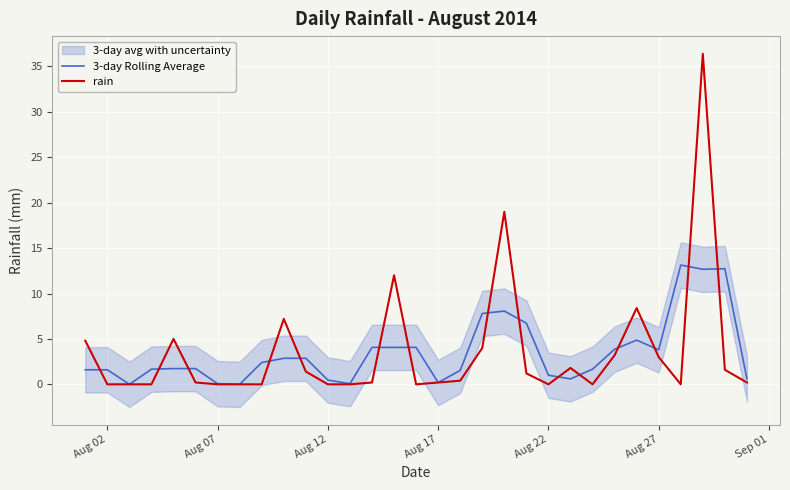

The value of rain at Aug 27 is 4.6. True or false?

False